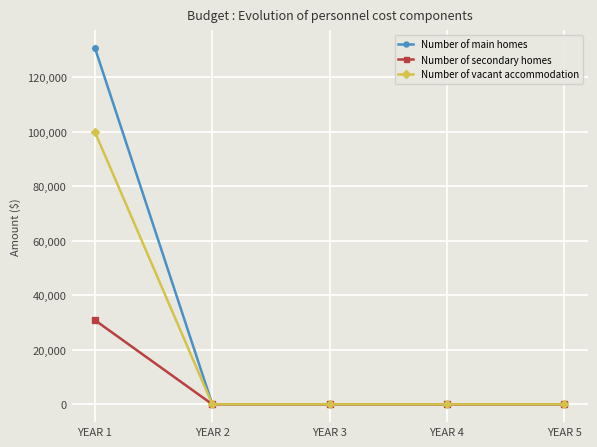

List the series in order of their peak value, lowest first.

Number of secondary homes, Number of vacant accommodation, Number of main homes